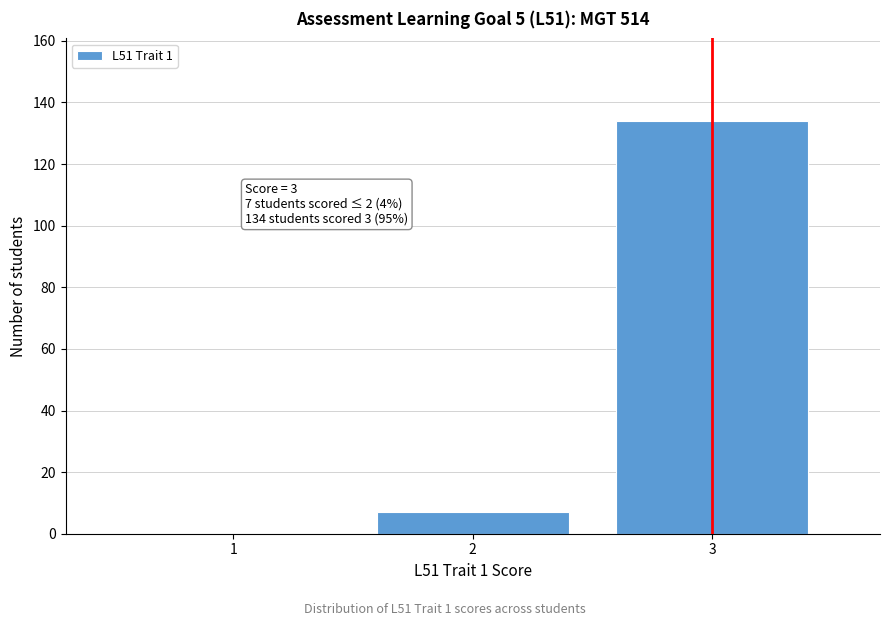

Reading left to right, extract all data points from this chart.

1=0	2=7	3=134